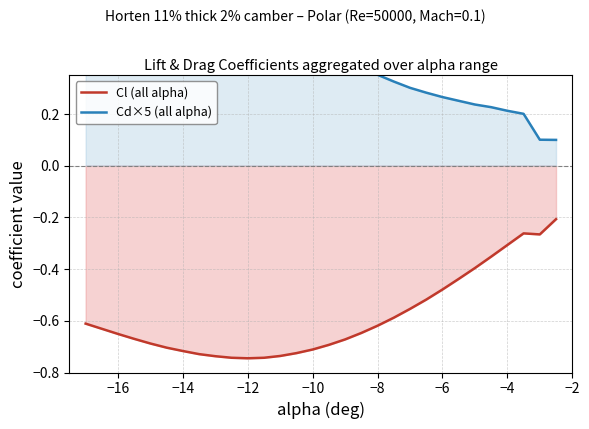

Between −12 and −4, which series saw the biggest shift?

Cd×5 (all alpha)